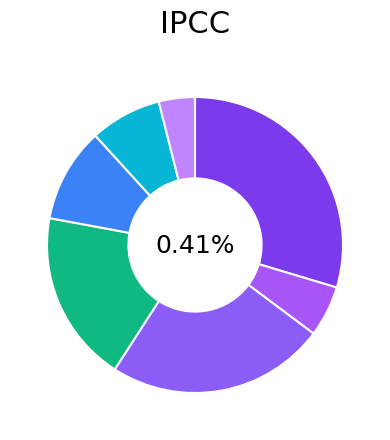

Approximately how many times larger is the value at דיסקונט compared to חשמל 31?

0.2